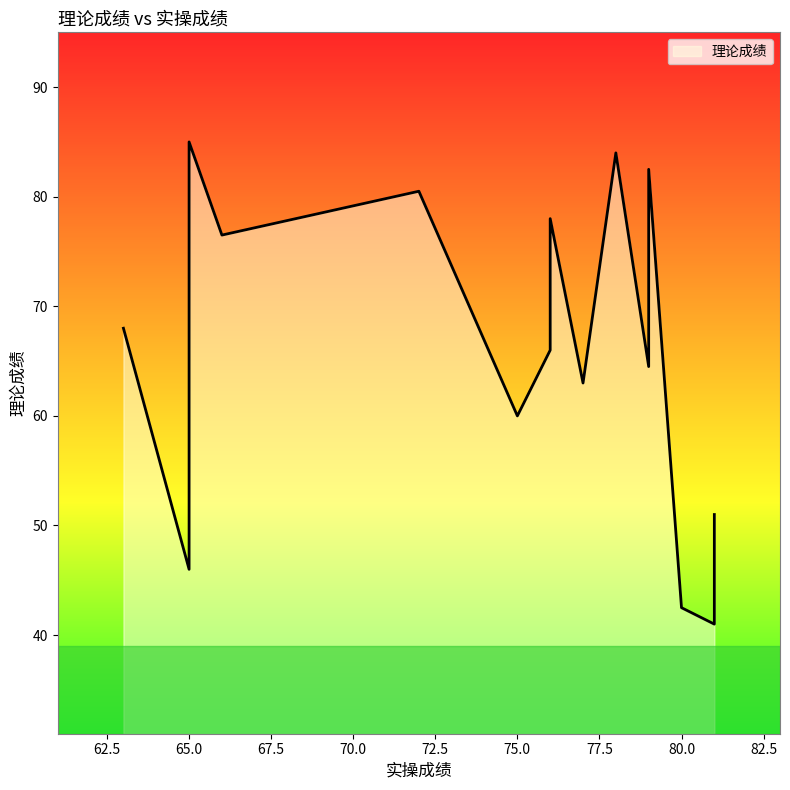

List the labels in order of value, largest first.

65, 78, 65, 79, 72, 76, 66, 63, 76, 79, 77, 65, 75, 81, 65, 80, 81